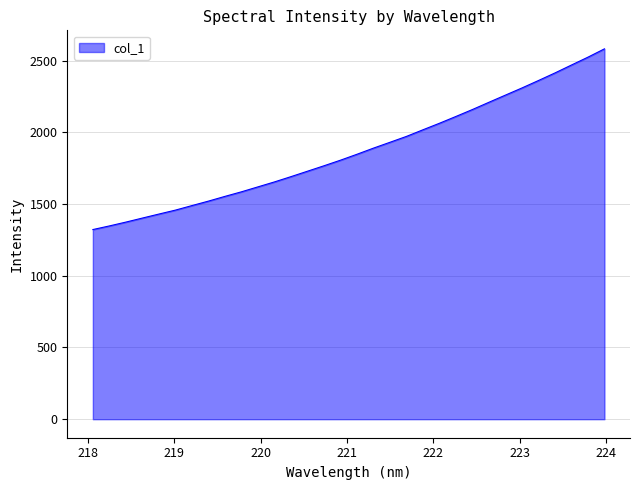

What is the difference between the maximum and minimum values?

1259.6